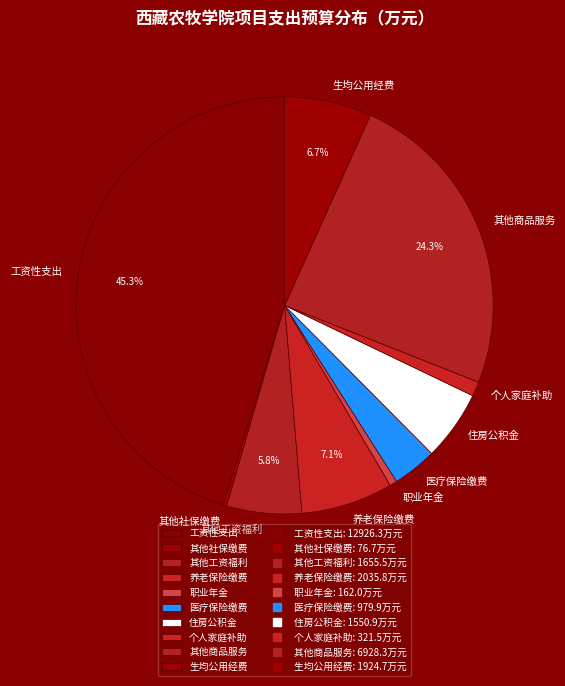

Which has a higher value, 住房公积金 or 其他商品服务?

其他商品服务